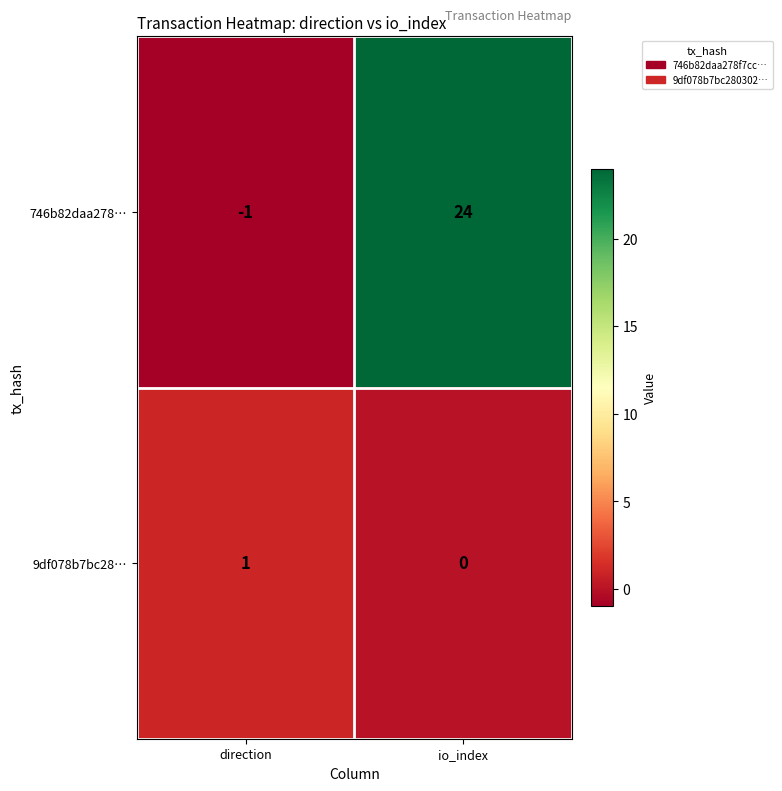

List the series in order of their overall mean, highest first.

746b82daa278…, 9df078b7bc28…